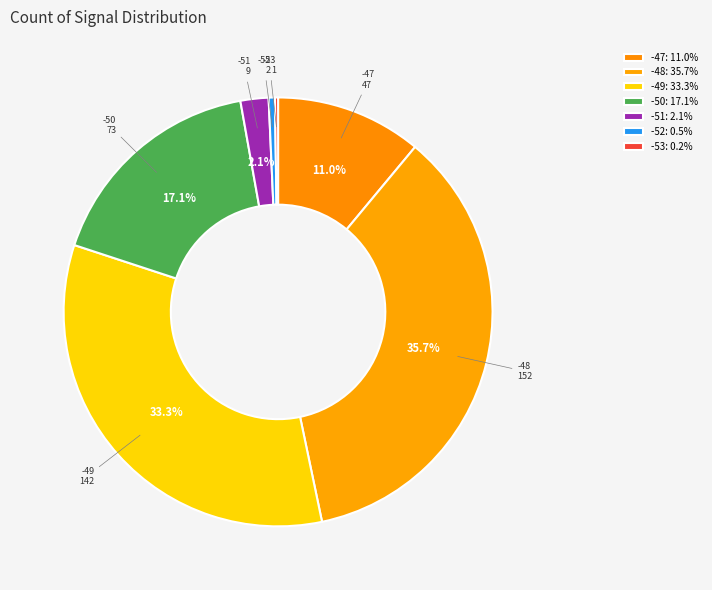

What percentage is NOT represented by -48?

64.3%